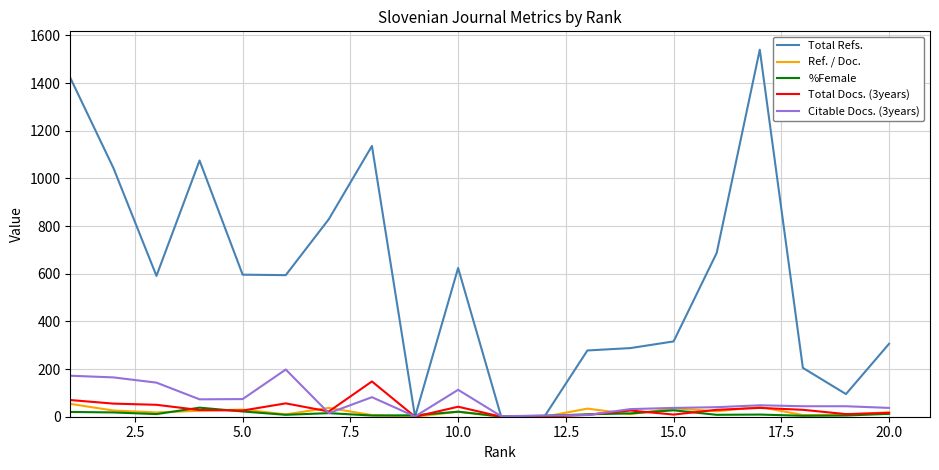

Which series has the largest total across all categories?

Total Refs.